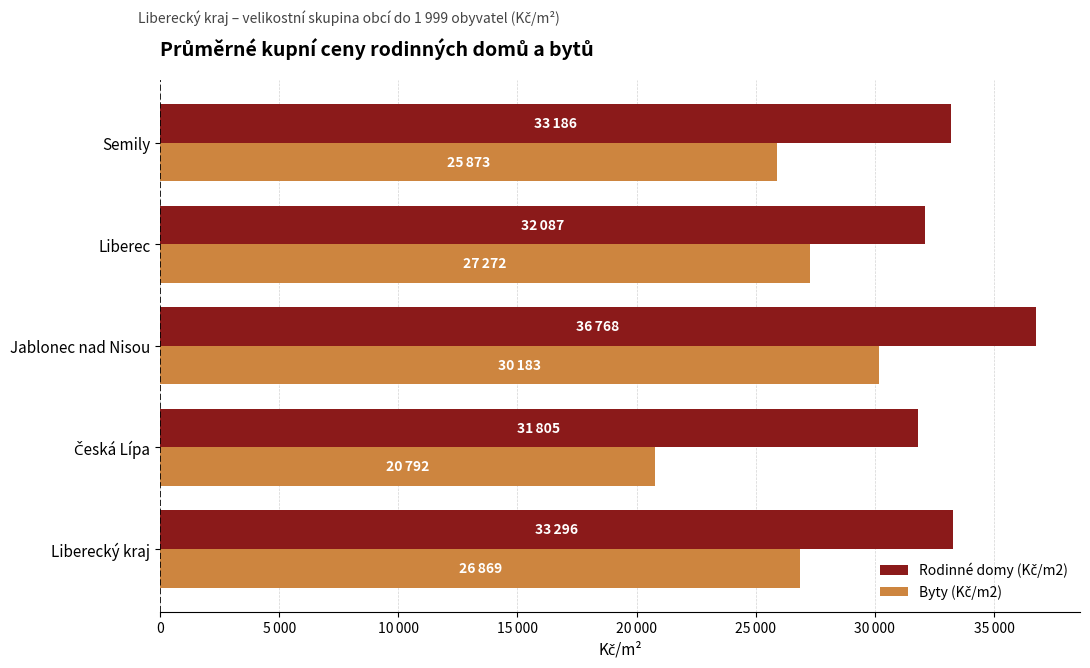

How many values in the Rodinné domy (Kč/m2) series are below 33186?

2